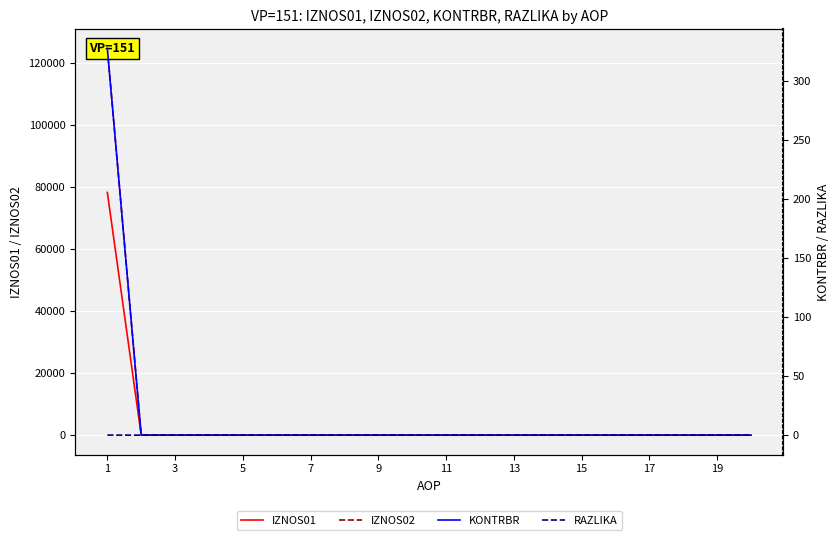

List the series in order of their peak value, lowest first.

RAZLIKA, KONTRBR, IZNOS01, IZNOS02